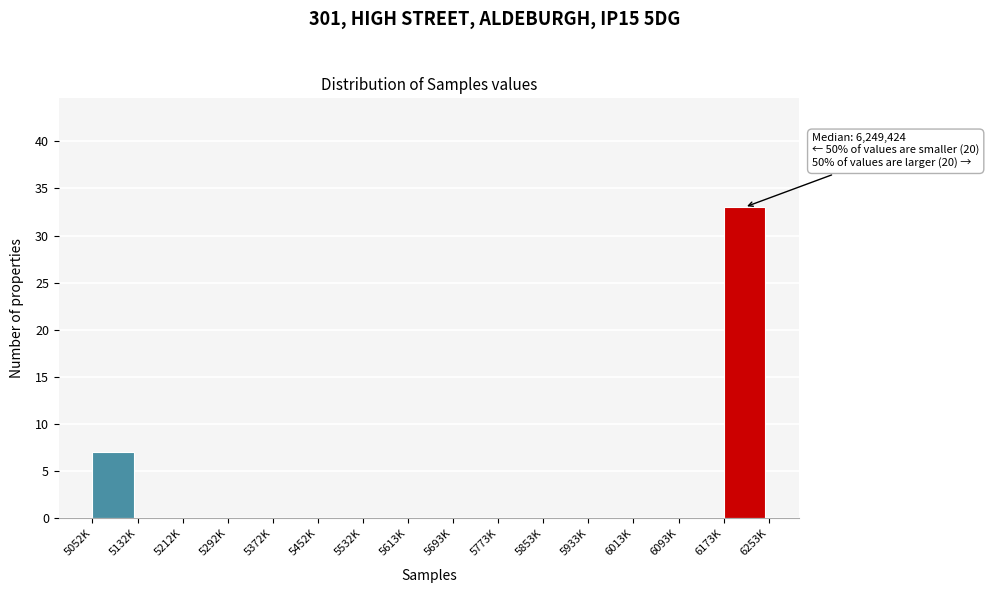

Reading right to left, list all the values displayed in this chart.

6173K=33	6093K=0	6013K=0	5933K=0	5853K=0	5773K=0	5693K=0	5613K=0	5532K=0	5452K=0	5372K=0	5292K=0	5212K=0	5132K=0	5052K=7